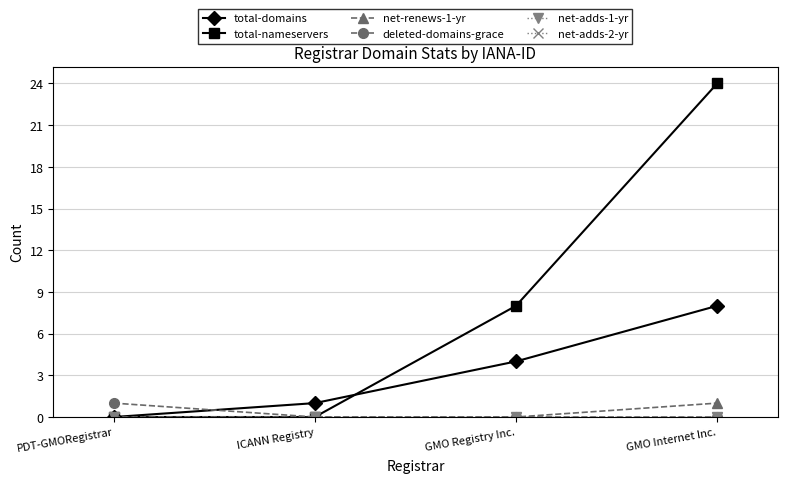

Is this an area chart (filled region under the line)?

No